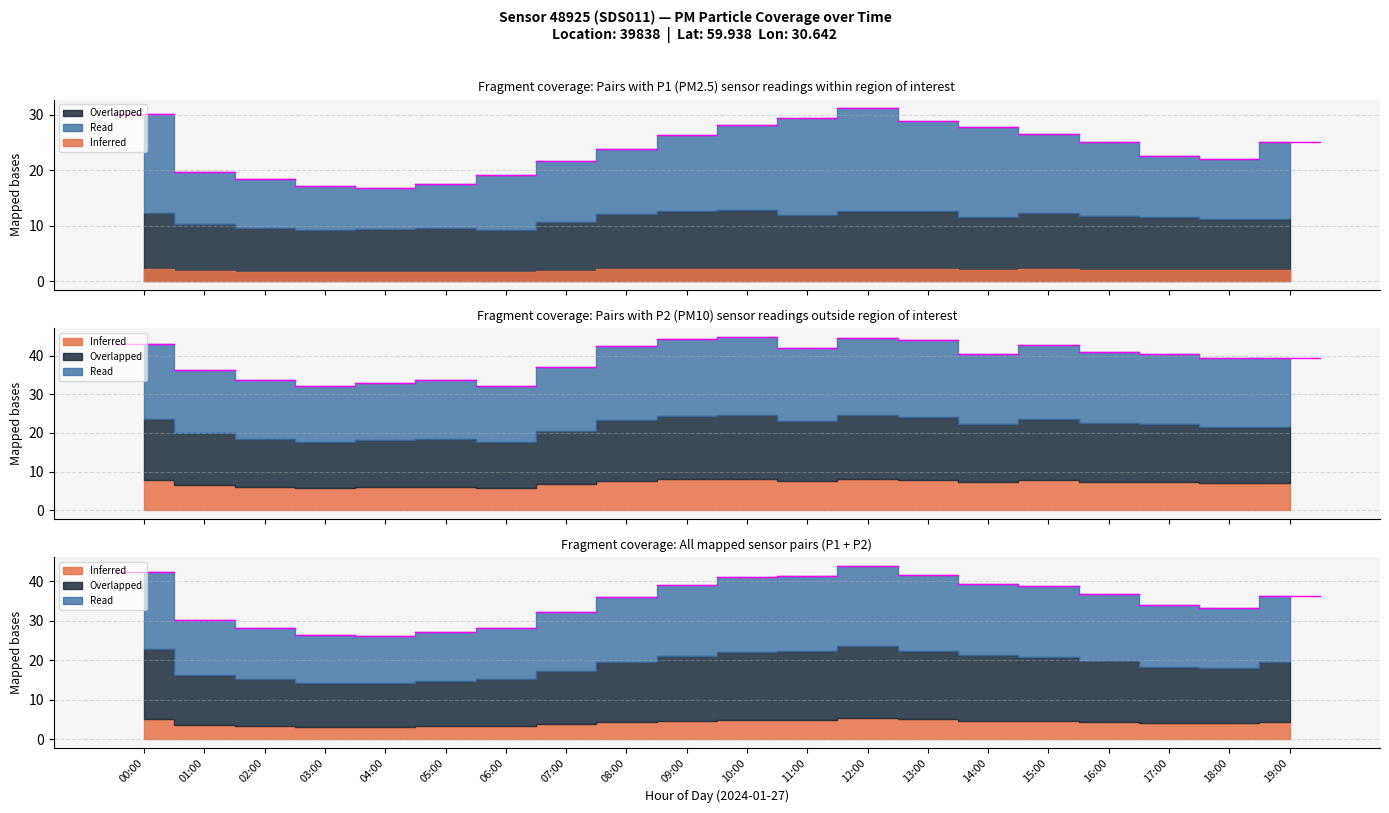

What is the greatest value displayed?

31.1